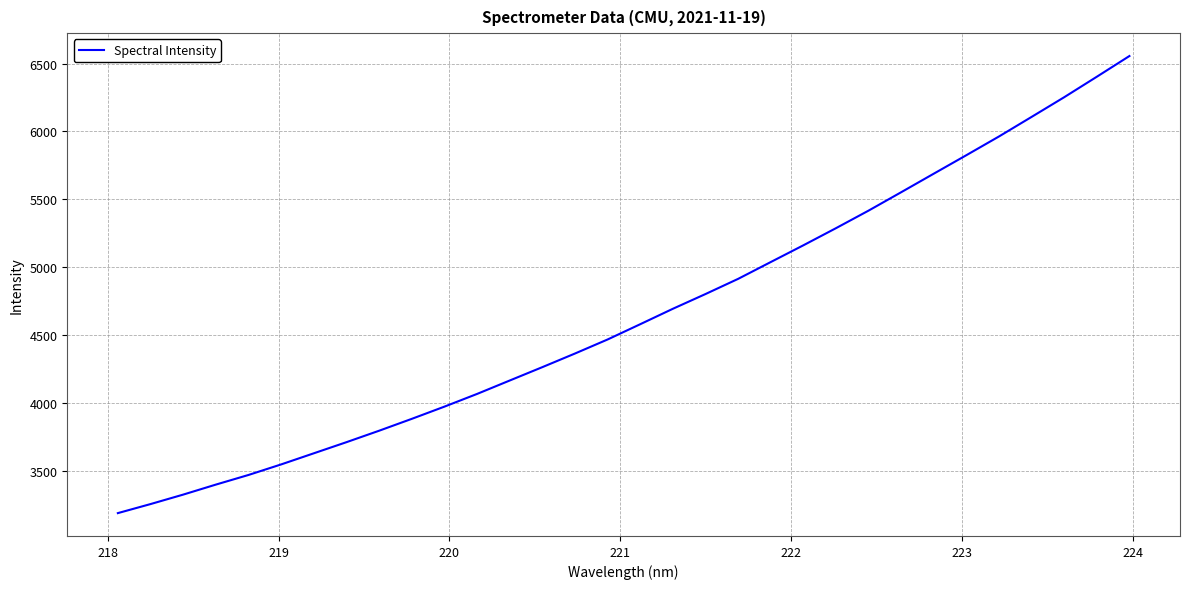

What is the smallest value displayed?

3186.5